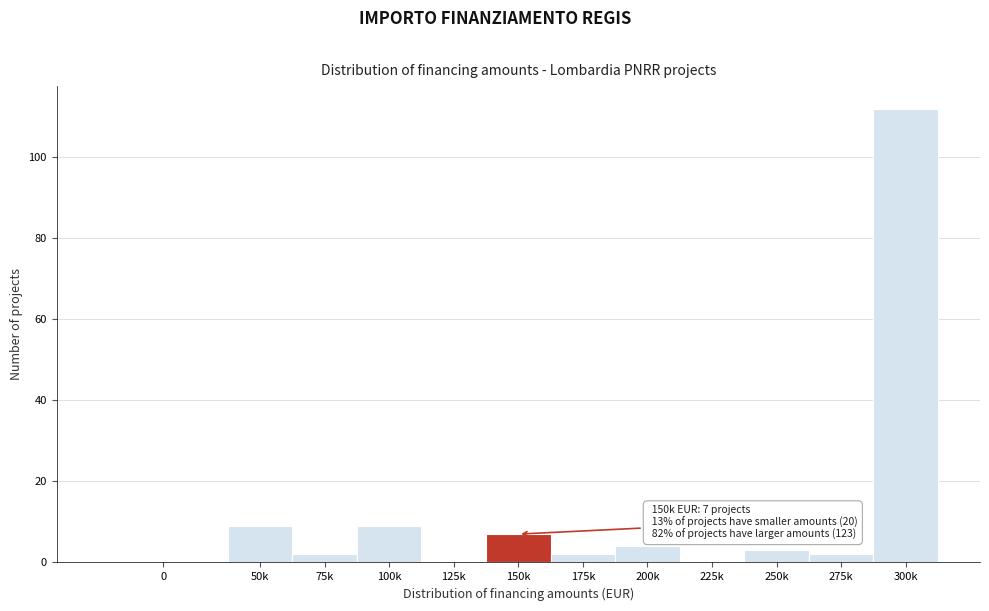

Reading left to right, transcribe all the data shown in this chart.

0=0	50k=9	75k=2	100k=9	125k=0	150k=7	175k=2	200k=4	225k=0	250k=3	275k=2	300k=112